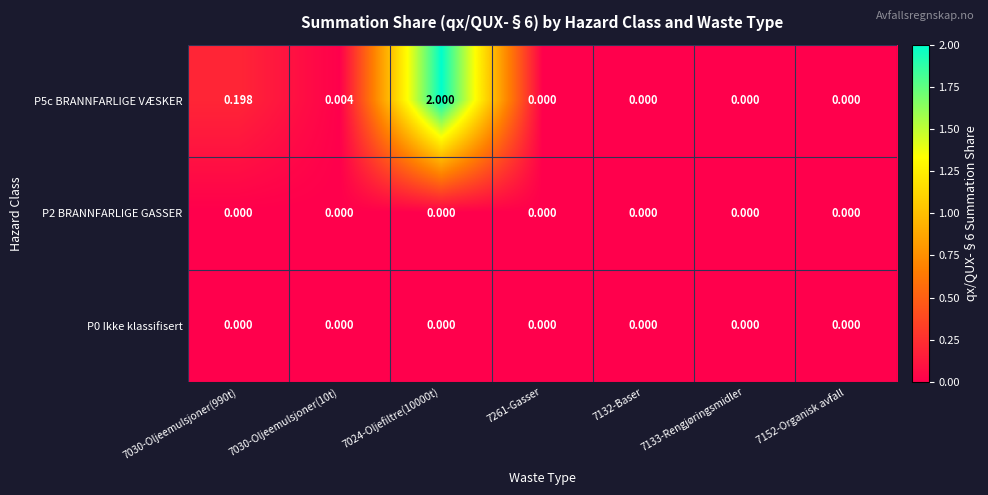

Reading left to right, extract all data points from this chart.

P5c BRANNFARLIGE VÆSKER: 7030-Oljeemulsjoner(990t)=0.2	7030-Oljeemulsjoner(10t)=0.0	7024-Oljefiltre(10000t)=2.0	7261-Gasser=0.0	7132-Baser=0.0	7133-Rengjøringsmidler=0.0	7152-Organisk avfall=0.0
P2 BRANNFARLIGE GASSER: 7030-Oljeemulsjoner(990t)=0.0	7030-Oljeemulsjoner(10t)=0.0	7024-Oljefiltre(10000t)=0.0	7261-Gasser=0.0	7132-Baser=0.0	7133-Rengjøringsmidler=0.0	7152-Organisk avfall=0.0
P0 Ikke klassifisert: 7030-Oljeemulsjoner(990t)=0.0	7030-Oljeemulsjoner(10t)=0.0	7024-Oljefiltre(10000t)=0.0	7261-Gasser=0.0	7132-Baser=0.0	7133-Rengjøringsmidler=0.0	7152-Organisk avfall=0.0